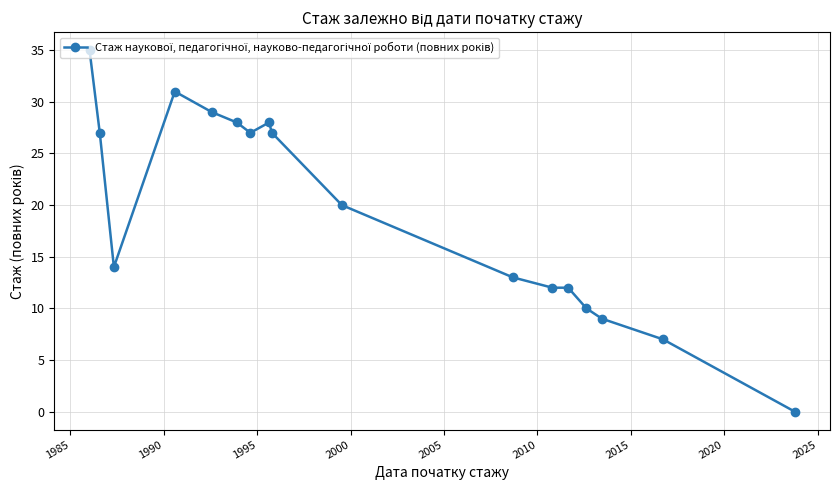

What is the value of the 15th point from the left?

9